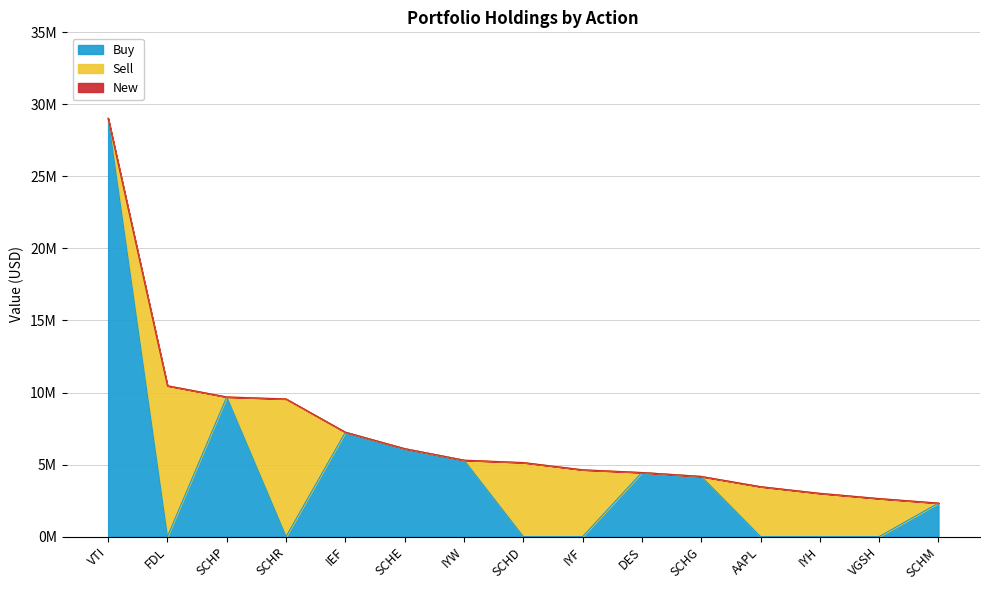

Which series has the largest total across all categories?

Buy